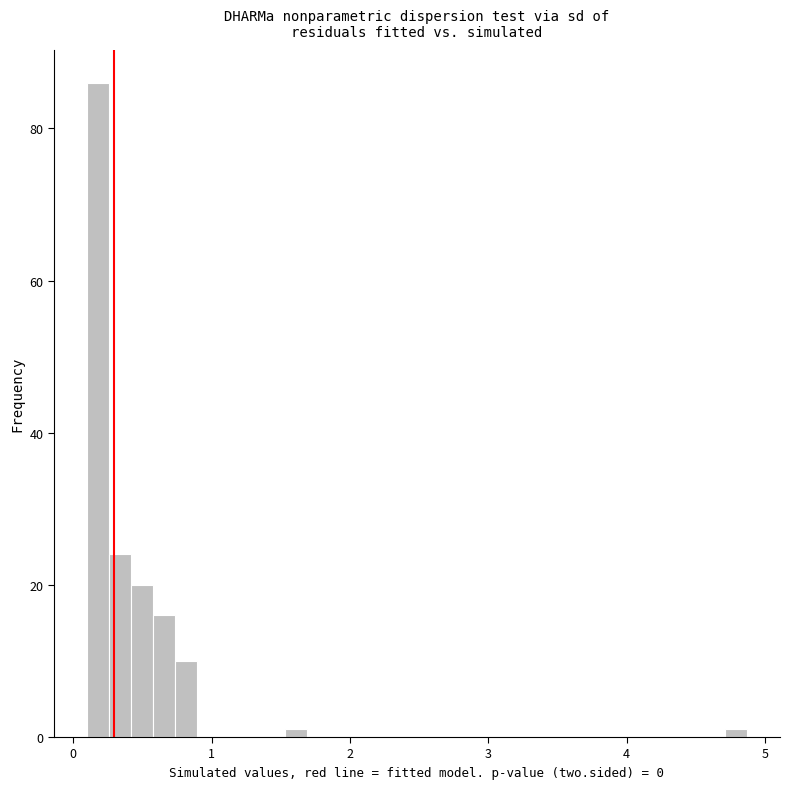

Around what value on the x-axis is the tallest bar? Give the approximate position of its centre, as read against the axis.

0.2